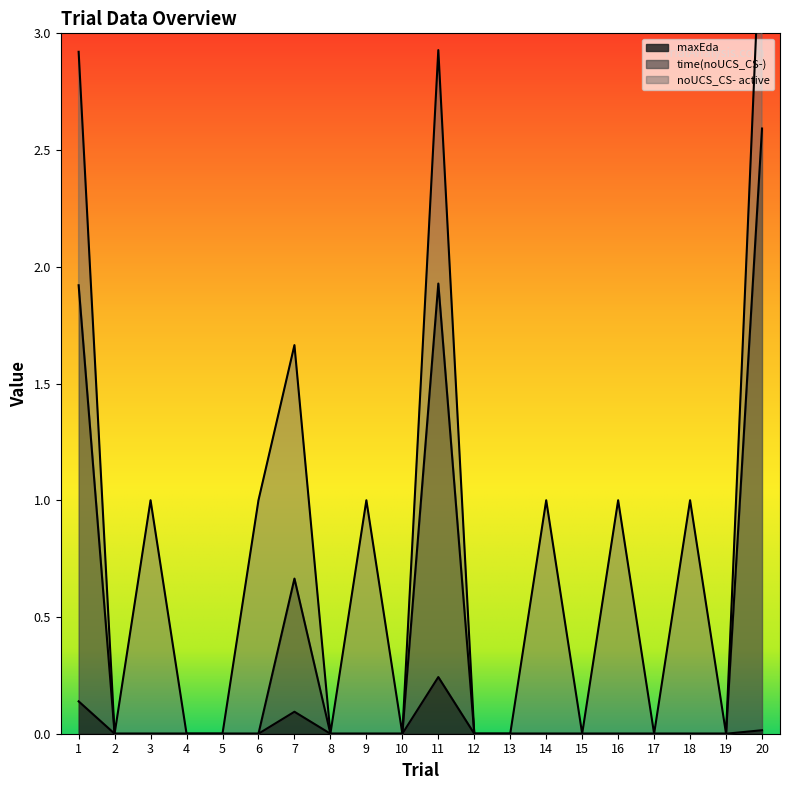

The time(noUCS_CS-) series shows 0.7 at 20. True or false?

False